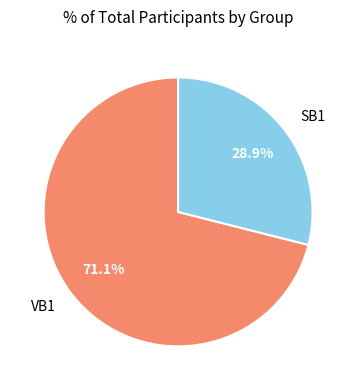

Which slice is the largest?

VB1